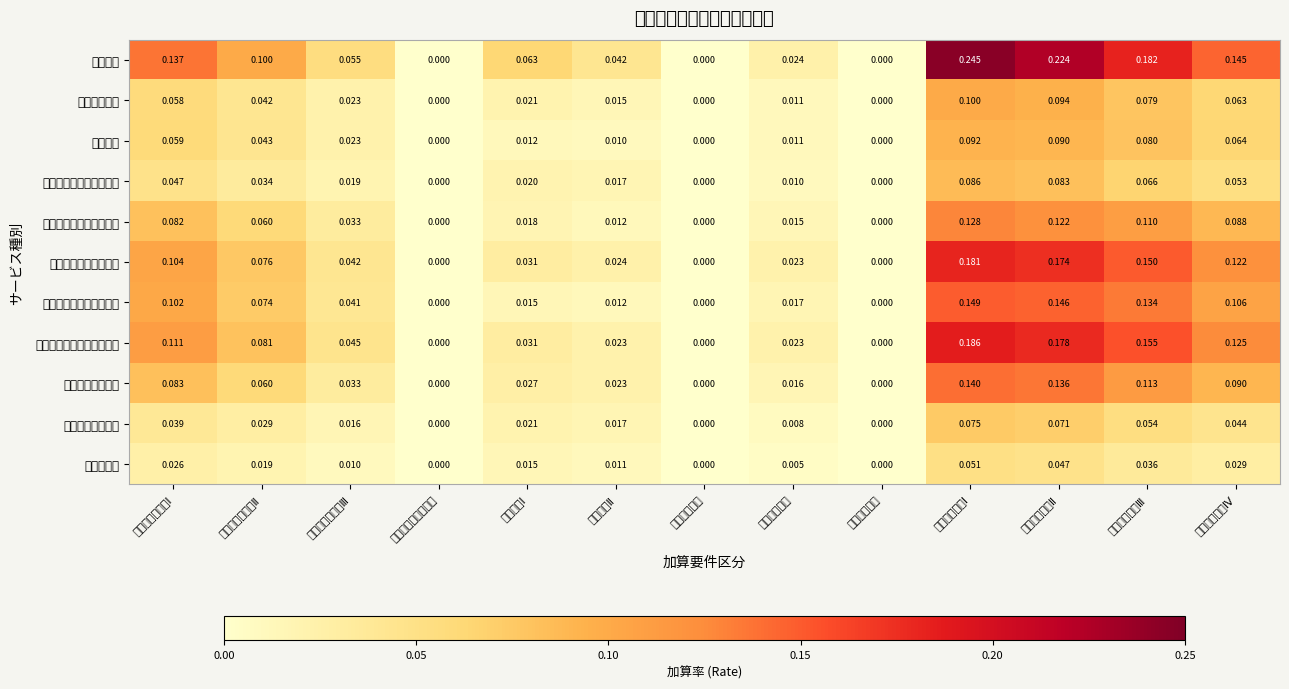

At which category is the sum across all series the highest?

処遇改善加算Ⅰ